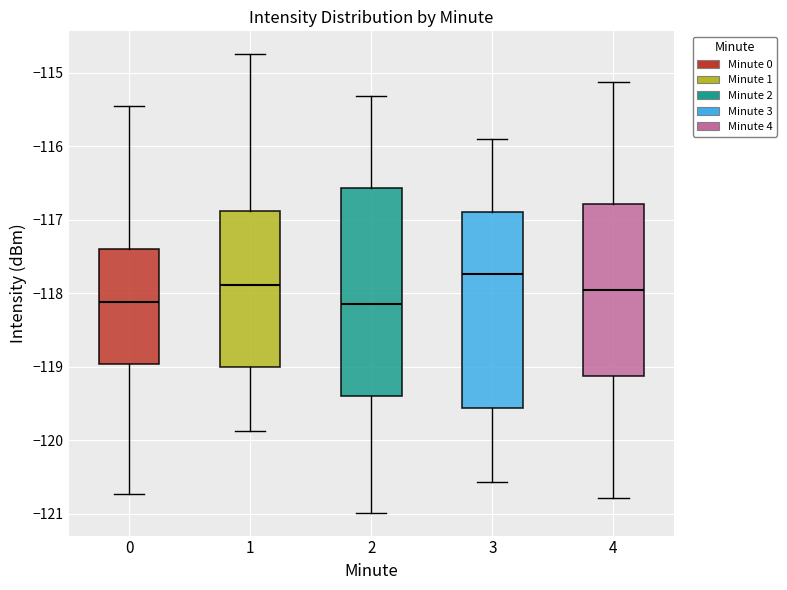

Reading left to right, transcribe this box plot: for each box, give where its median line is, the range the box spans, and where its two whiskers end, as read against the y-axis. The values are not printed on the chart, so give them approximately, as read against the axis.

0: median -118.1, box -119.0 to -117.4, whiskers -120.7 to -115.4
1: median -117.9, box -119.0 to -116.9, whiskers -119.9 to -114.8
2: median -118.2, box -119.4 to -116.6, whiskers -121.0 to -115.3
3: median -117.7, box -119.6 to -116.9, whiskers -120.6 to -115.9
4: median -118.0, box -119.1 to -116.8, whiskers -120.8 to -115.1